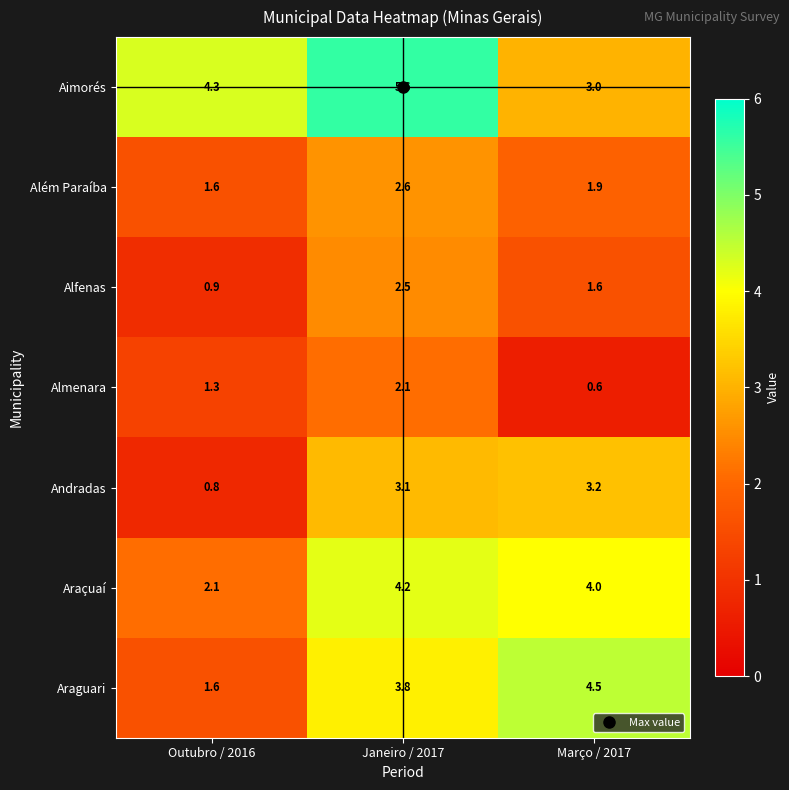

How many data points does each series have?

3